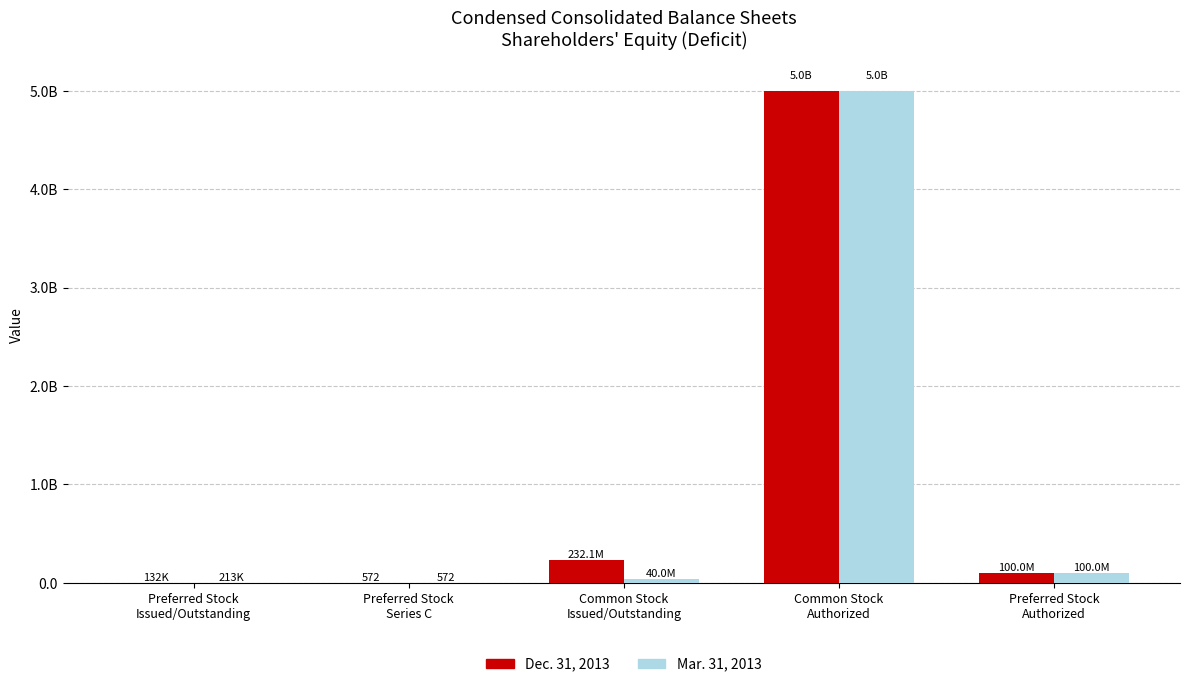

At how many categories does at least one series exceed 1862551990?

1